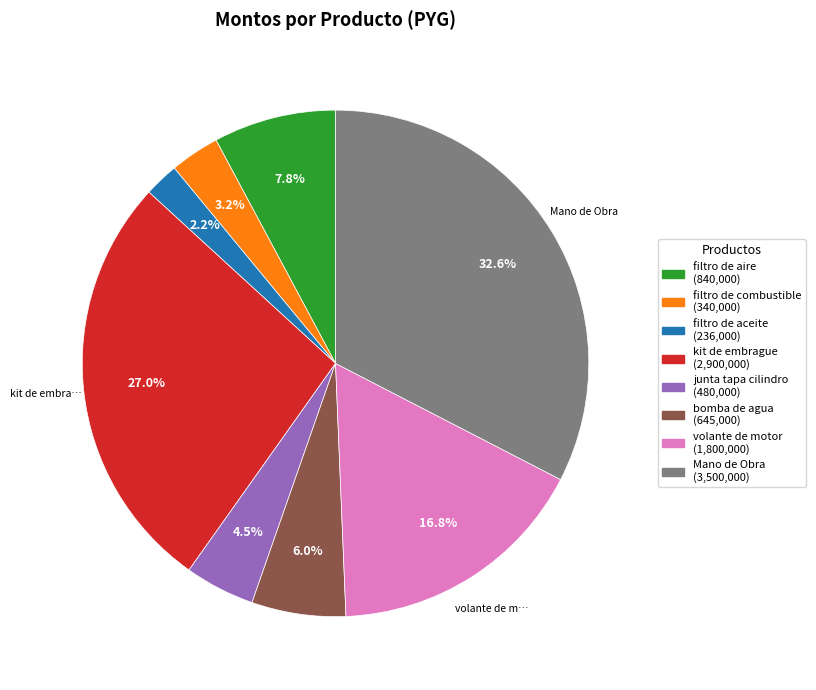

Does volante de motor account for over 50% of the chart?

No